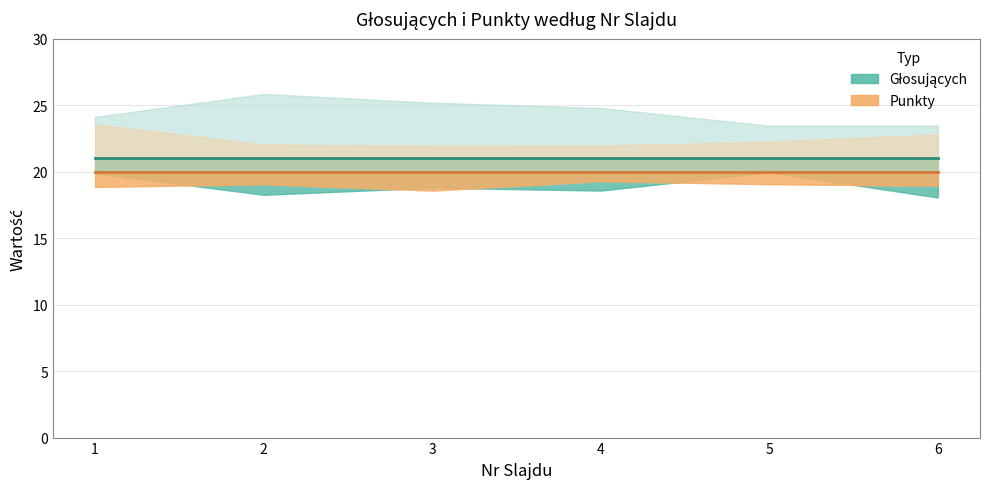

Reading right to left, list all the values displayed in this chart.

Głosujących: 21	21	21	21	21	21
Punkty: 20	20	20	20	20	20